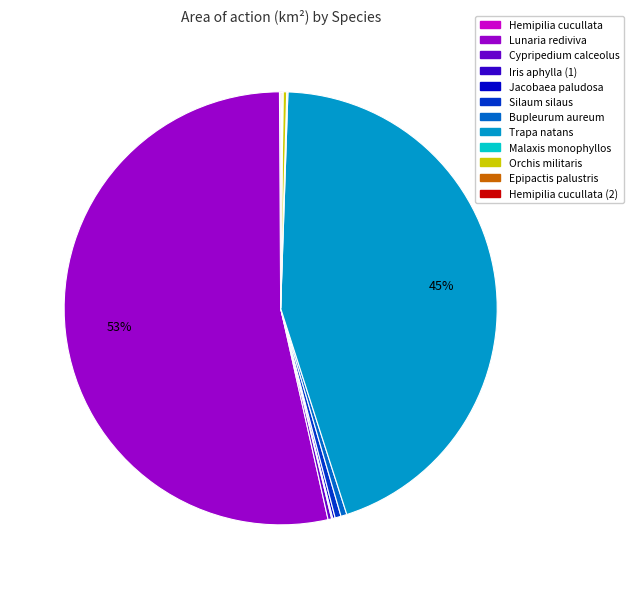

Is there any slice that represents more than half of the pie?

Yes